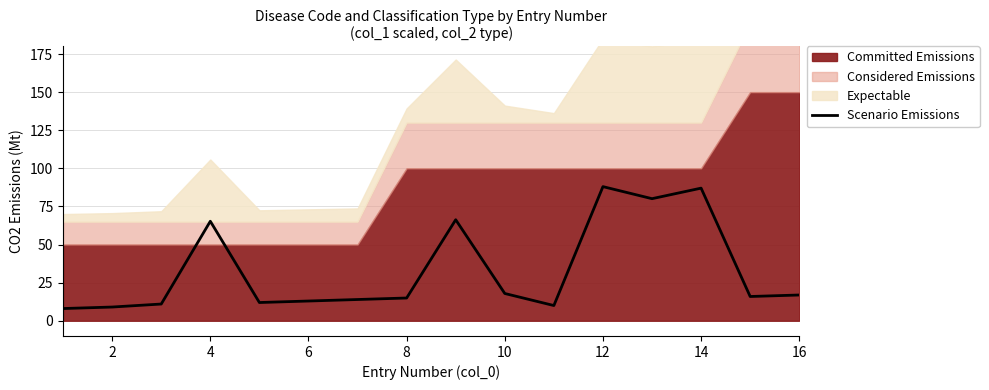

How many interior local peaks (higher than both neighbors) does the data have?

4